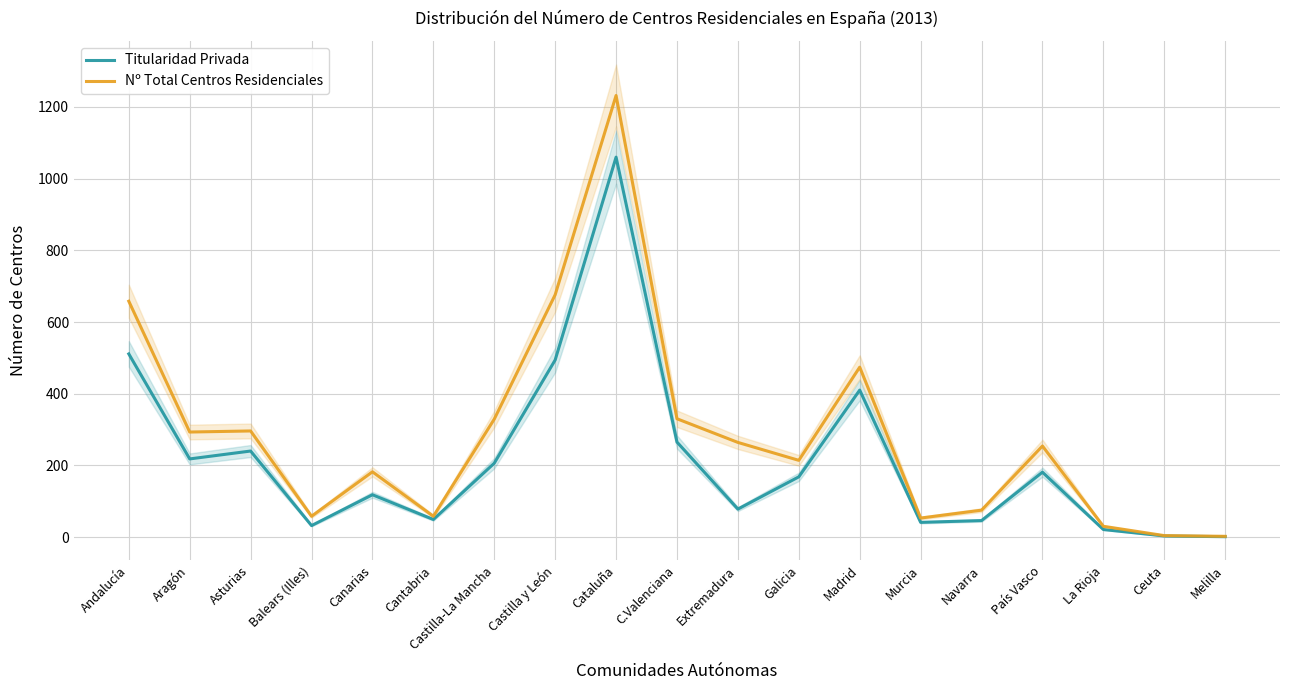

What is the difference between the maximum and second lowest values in the Titularidad Privada series?

1057